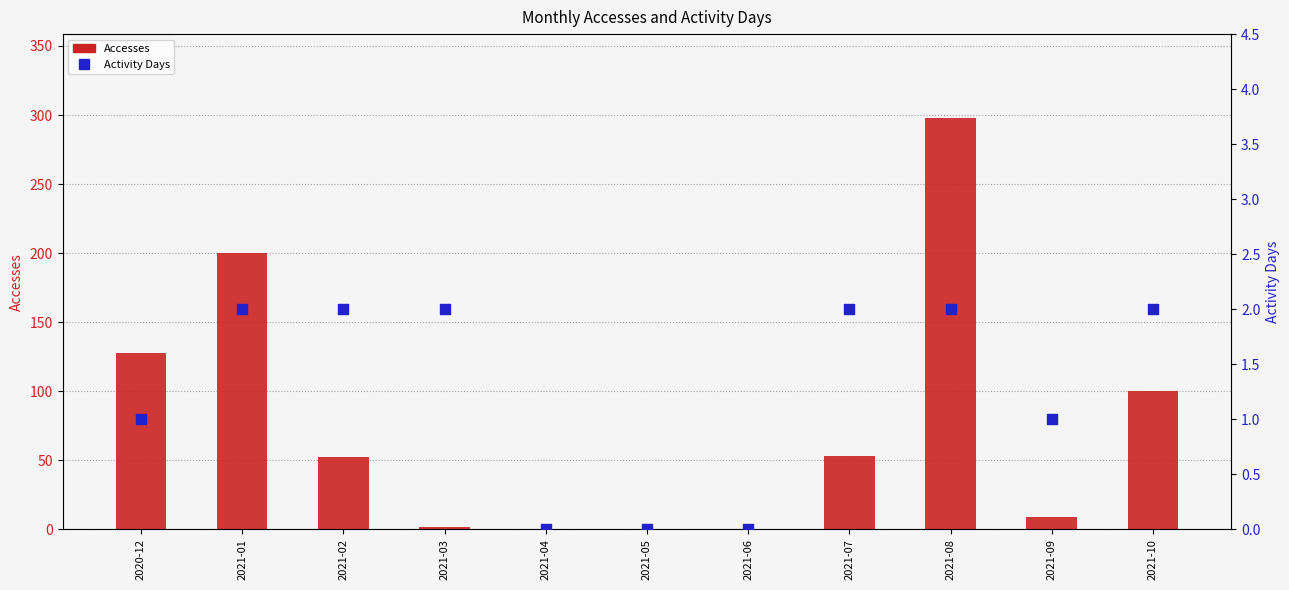

At which category is the sum across all series the highest?

2021-08